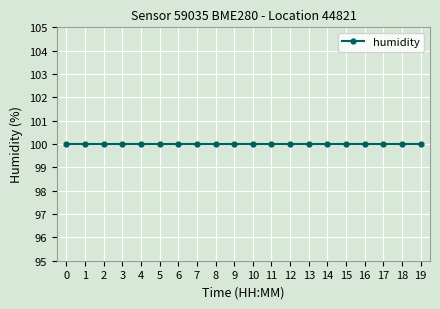

Count the number of categories in the chart.

20